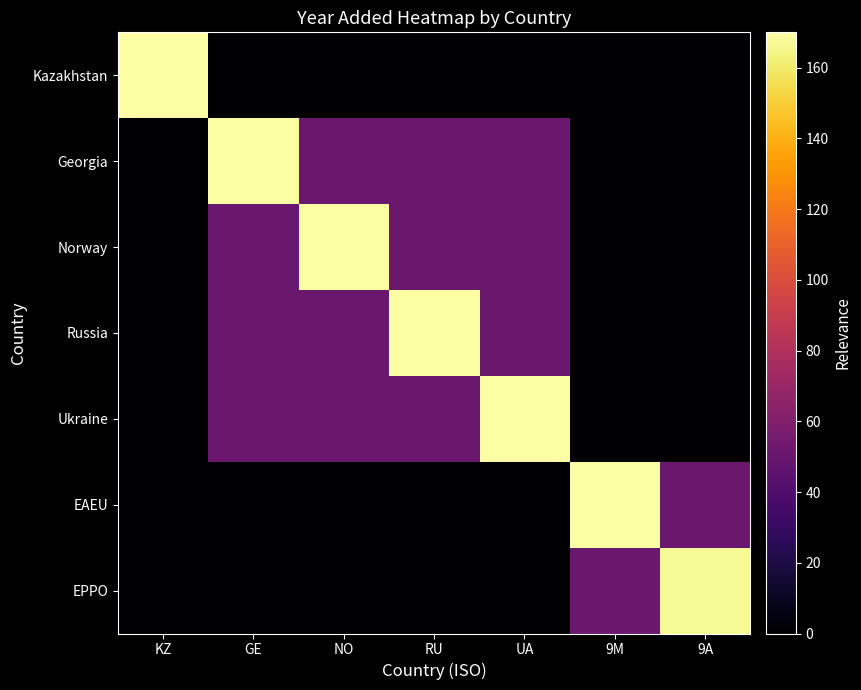

At which category is the sum across all series the highest?

UA